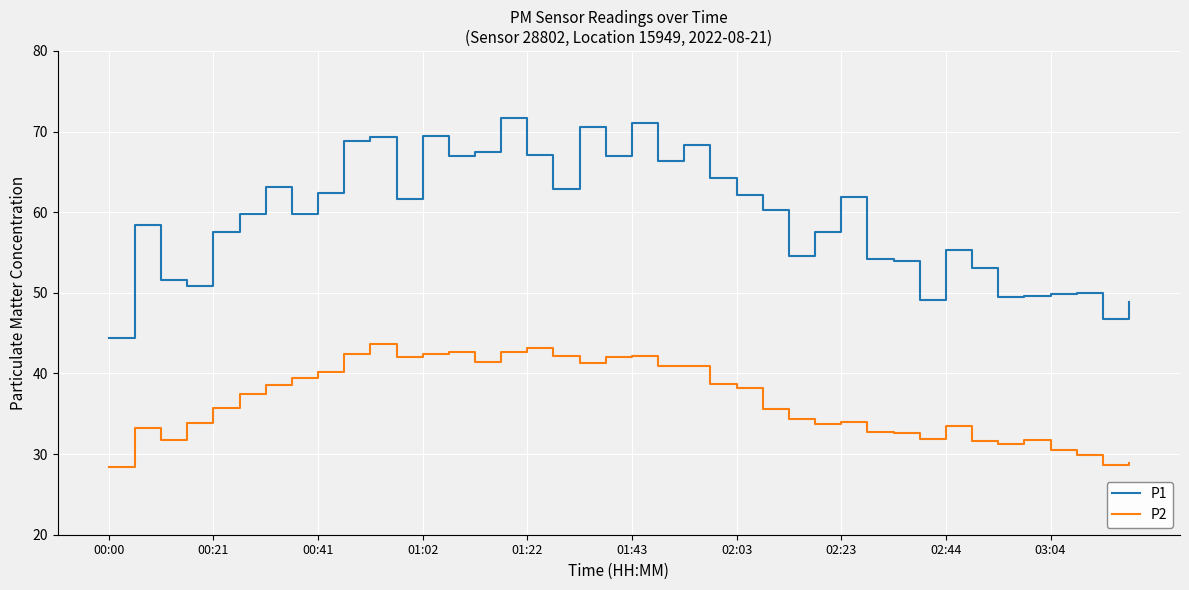

What are all the series names shown in the legend?

P1, P2